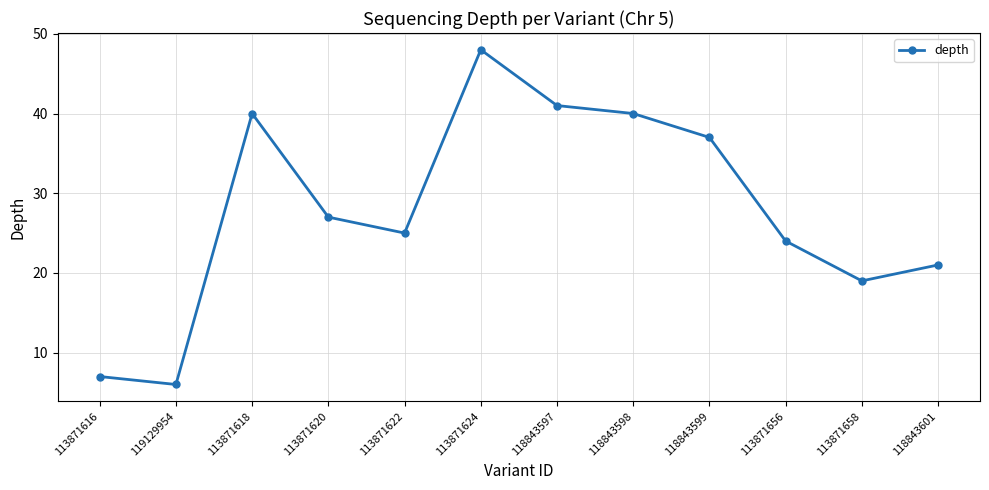

What is the sum of all values?

335